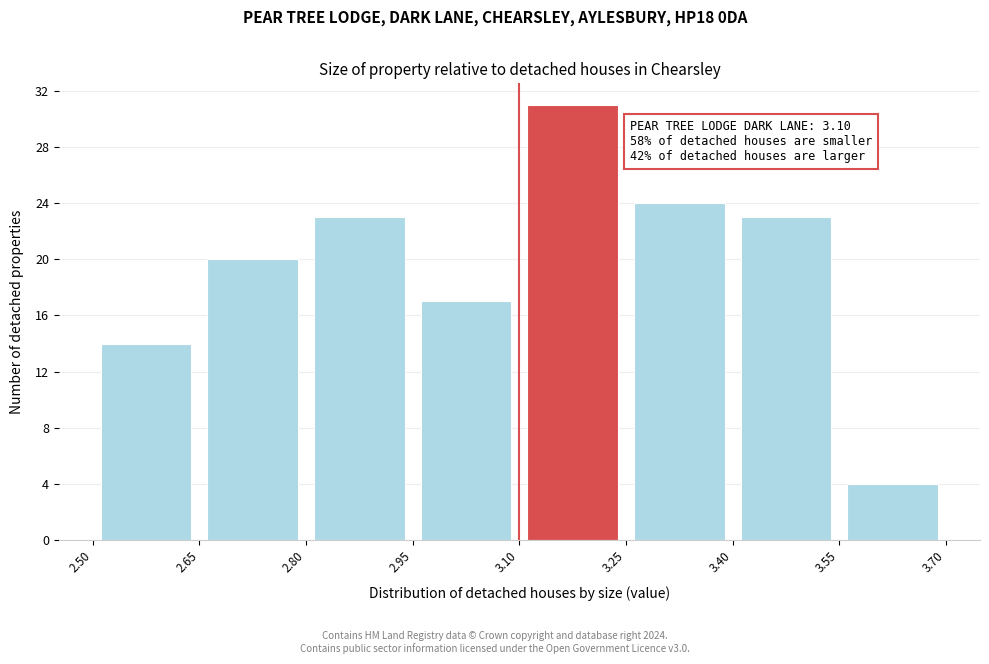

Which range on the x-axis has the tallest bar?

3.10 to 3.25